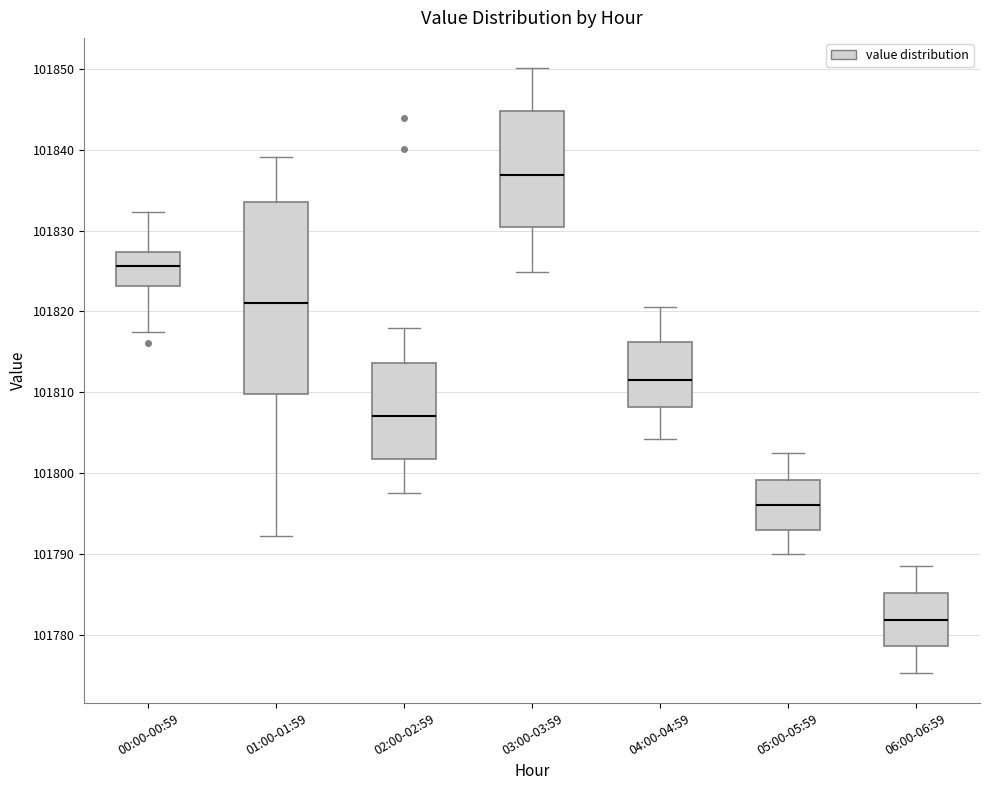

Reading left to right, read every box against the y-axis: the position of its median line, the range the box covers, and the ends of its whiskers. The values are not printed on the chart, so give them approximately, as read against the axis.

00:00-00:59: median 101826, box 101823 to 101827, whiskers 101817 to 101832
01:00-01:59: median 101821, box 101810 to 101834, whiskers 101792 to 101839
02:00-02:59: median 101807, box 101802 to 101814, whiskers 101798 to 101818
03:00-03:59: median 101837, box 101830 to 101845, whiskers 101825 to 101850
04:00-04:59: median 101812, box 101808 to 101816, whiskers 101804 to 101821
05:00-05:59: median 101796, box 101793 to 101799, whiskers 101790 to 101802
06:00-06:59: median 101782, box 101779 to 101785, whiskers 101775 to 101789